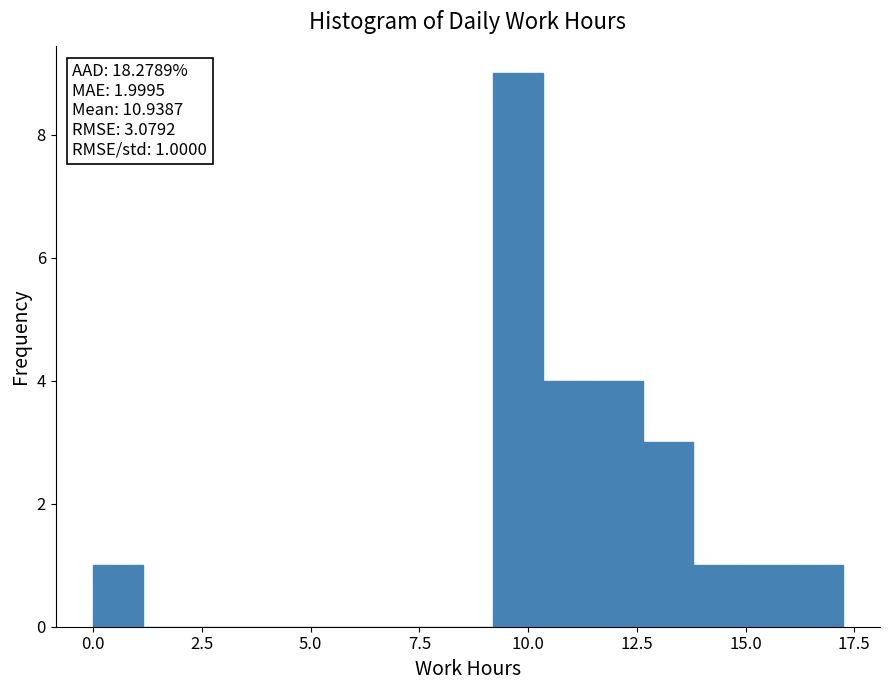

Around what value on the x-axis is the tallest bar? Give the approximate position of its centre, as read against the axis.

10.0